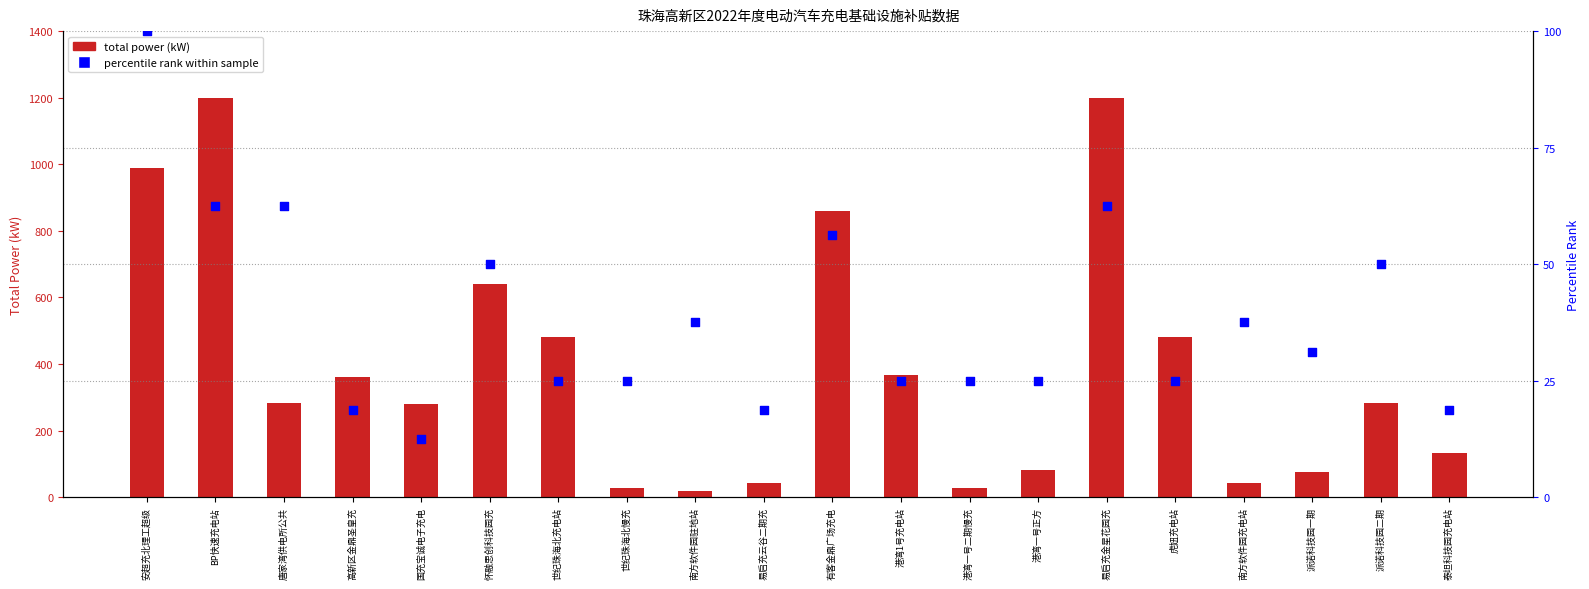

Is the value of percentile rank within sample at 国充宝诚电子充电 greater than the value of total power (kW) at 怀融思创科技园充?

No